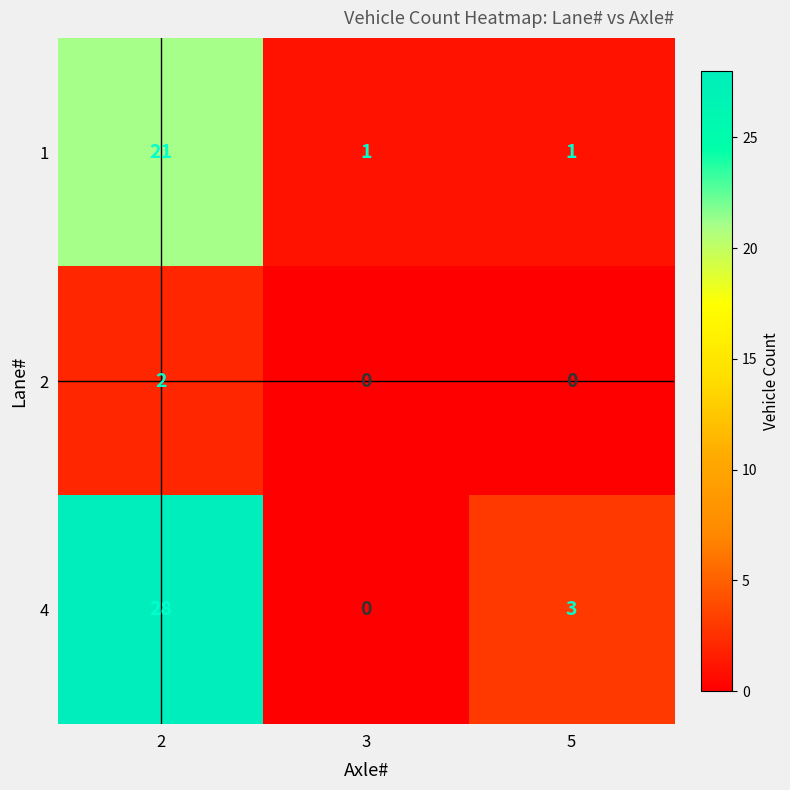

Reading right to left, extract all data points from this chart.

1: 1	1	21
2: 0	0	2
4: 3	0	28